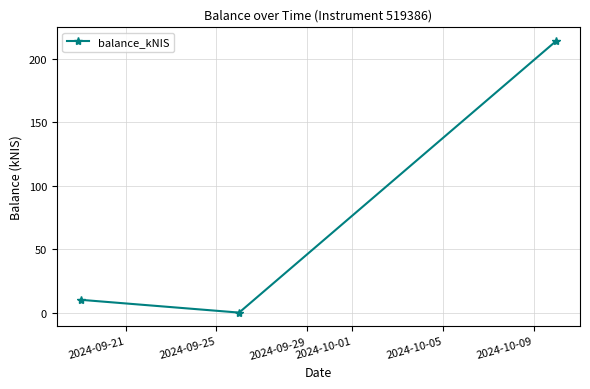

What is the difference between the maximum and second lowest values?

203.9